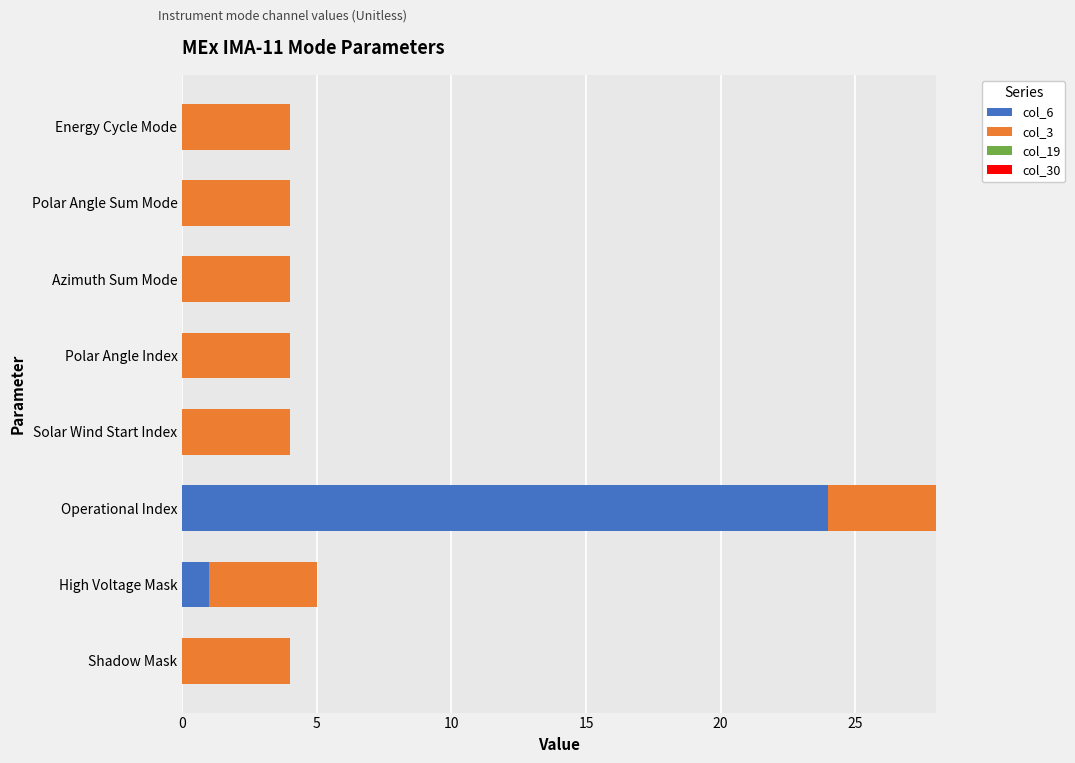

What is the total value across all series at Polar Angle Index?

4